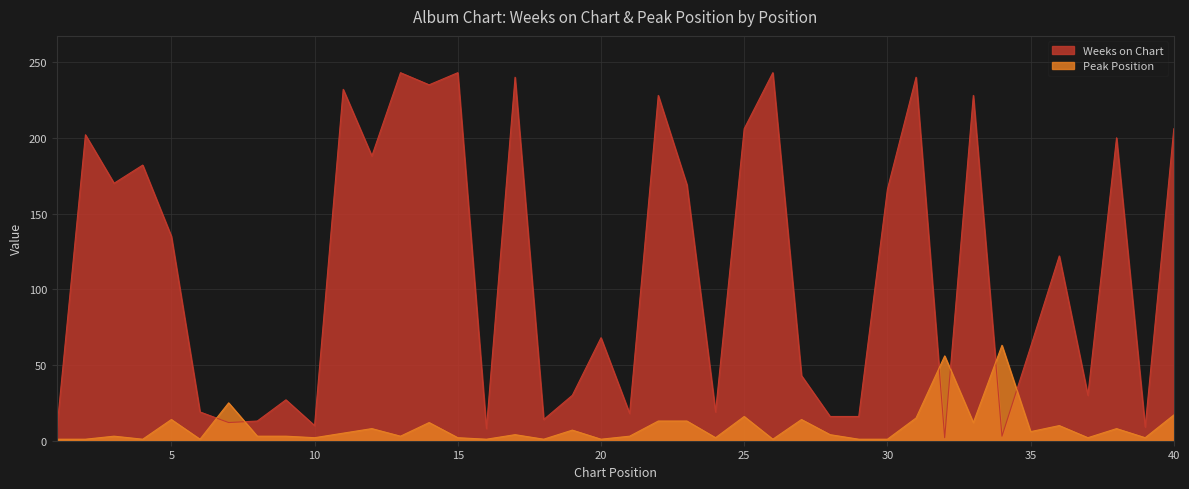

Rank the categories by Weeks on Chart value from highest to lowest.

13, 15, 26, 17, 31, 14, 11, 22, 33, 25, 40, 2, 38, 12, 4, 3, 23, 30, 5, 36, 20, 35, 27, 19, 37, 9, 6, 24, 21, 28, 29, 18, 8, 7, 10, 39, 16, 1, 34, 32